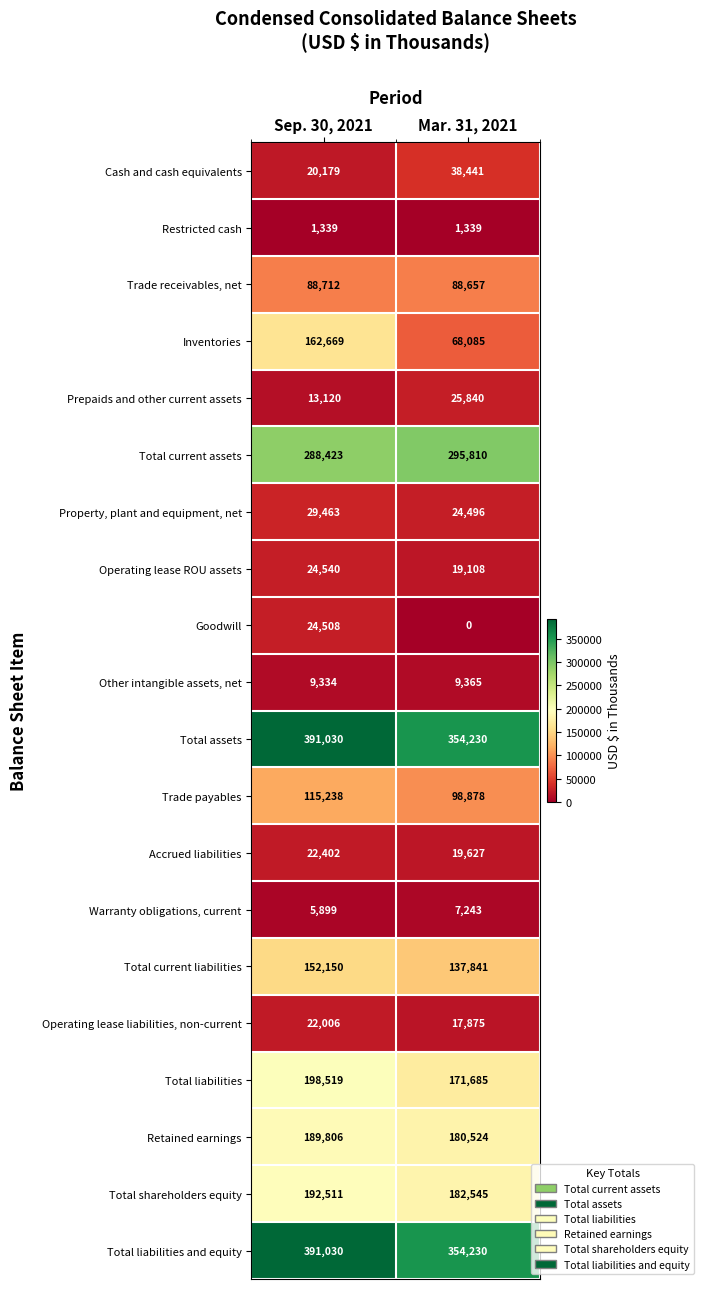

At how many categories does at least one series exceed 313444?

2